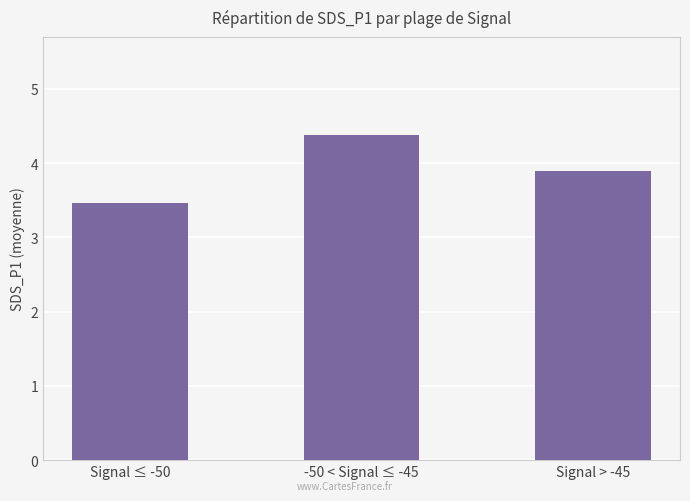

Reading left to right, extract all data points from this chart.

3.5	4.4	3.9